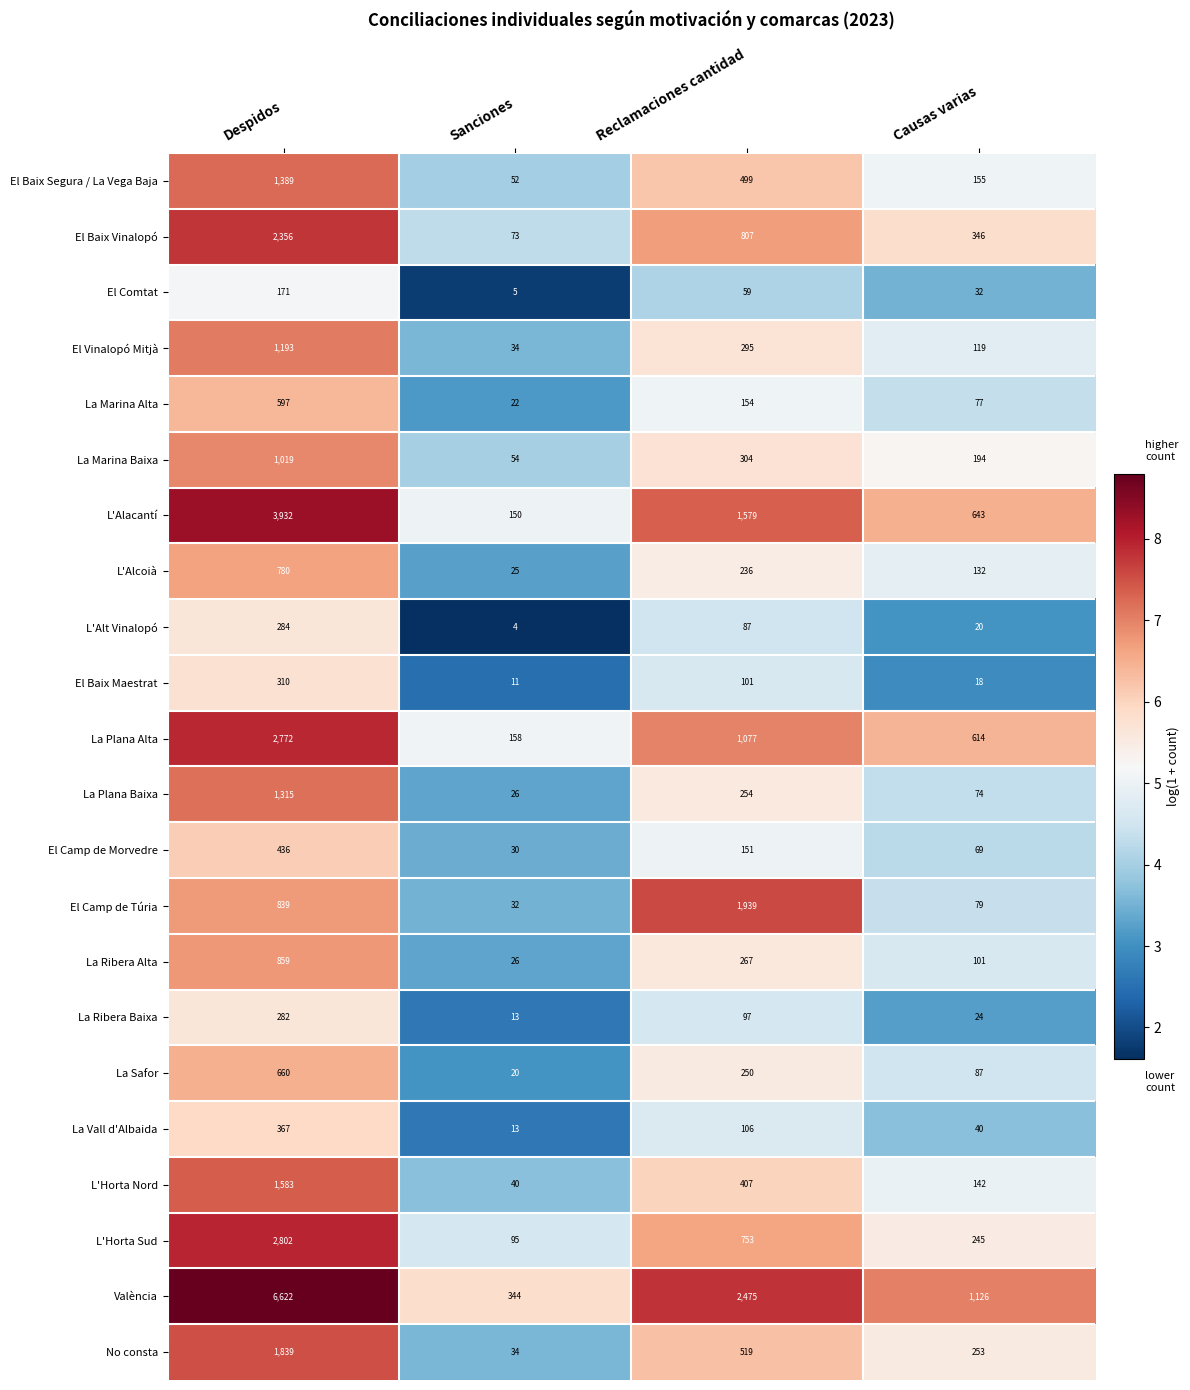

What is the smallest value displayed?

4